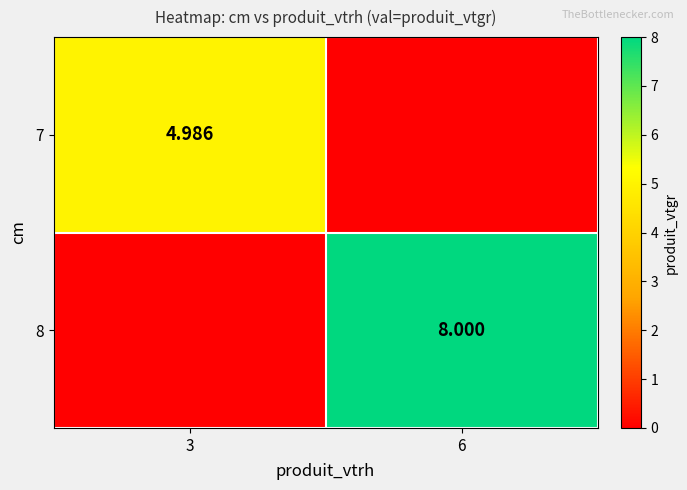

Is the value of 8 at 6 greater than the value of 7 at 3?

Yes